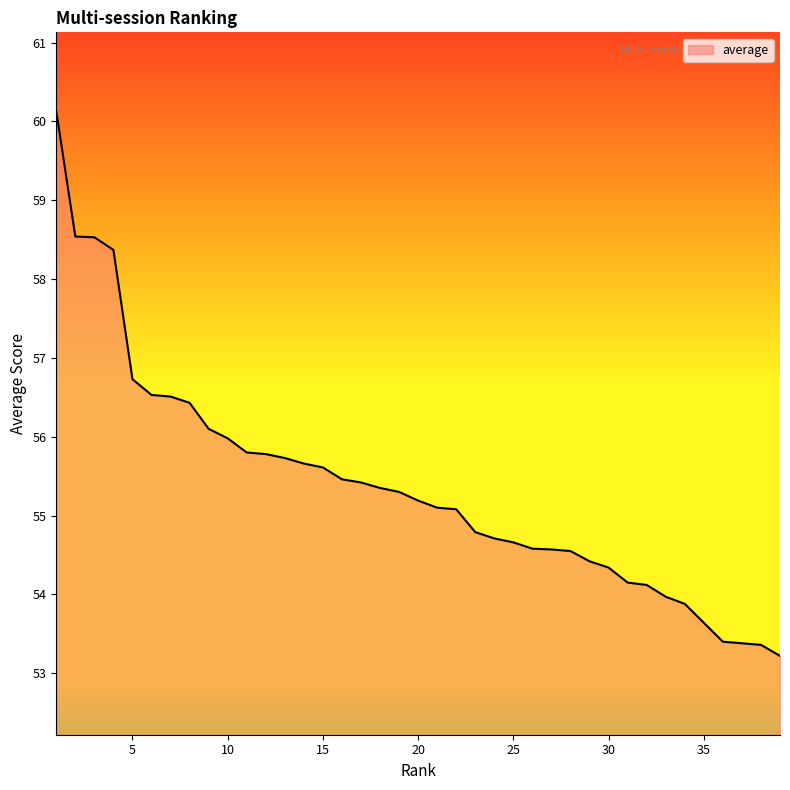

What is the difference between the maximum and minimum values?

6.9